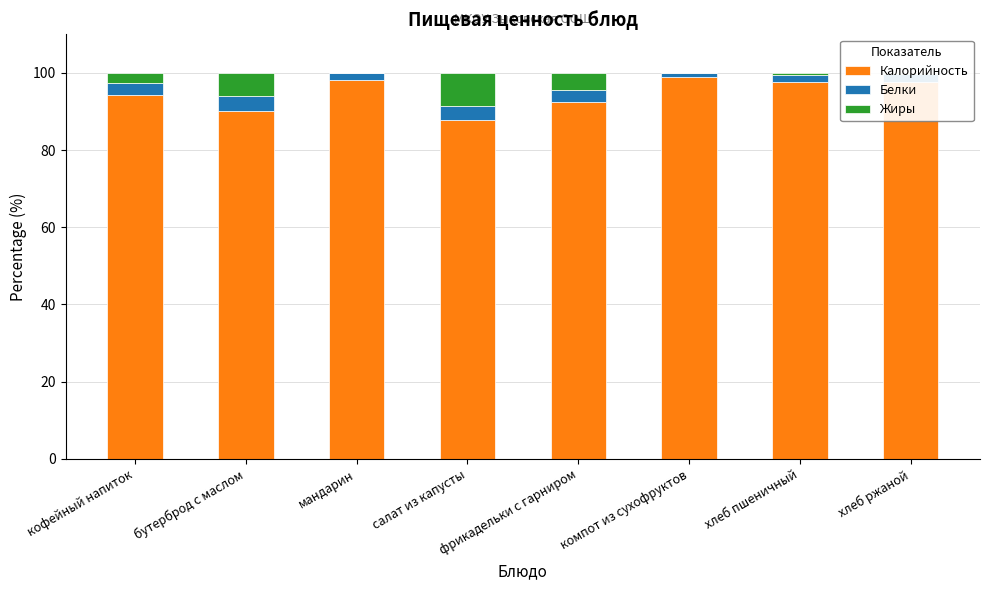

True or false: Калорийность has a value of 92.4 at фрикадельки с гарниром.

True